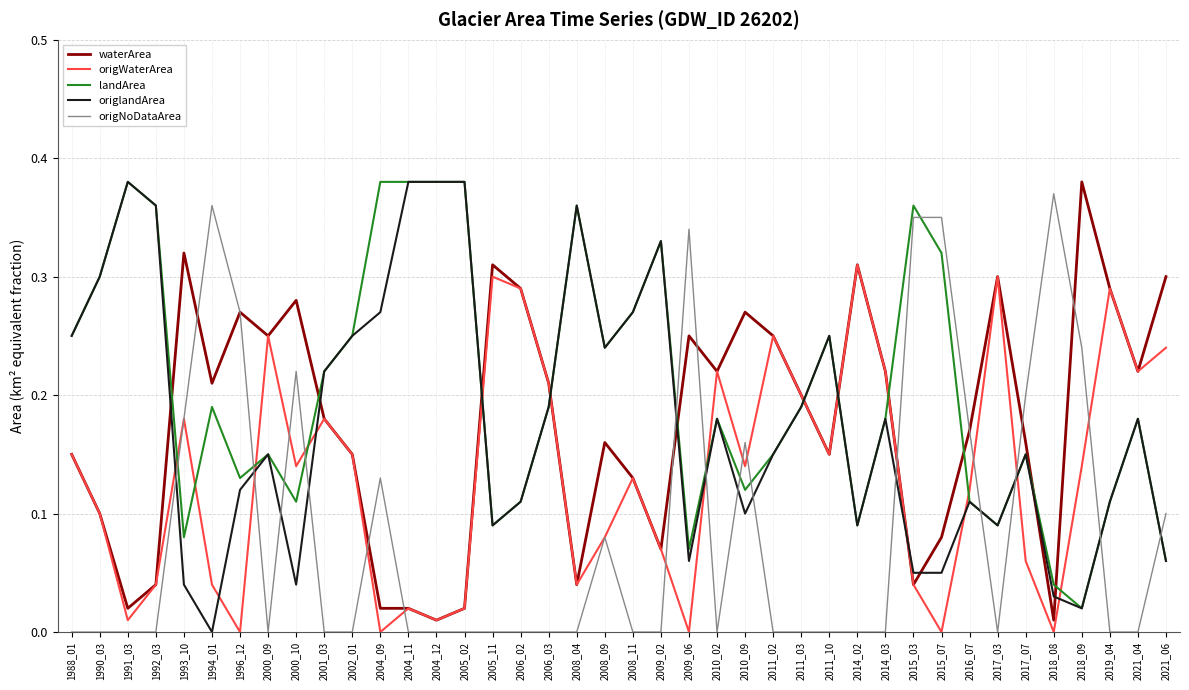

At how many categories does at least one series exceed 0?

40